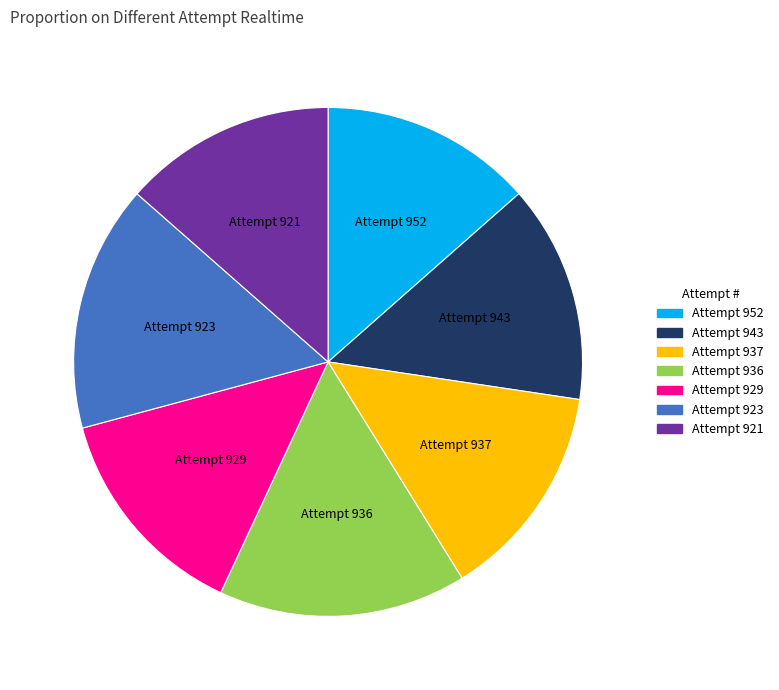

Is there any slice that represents more than half of the pie?

No